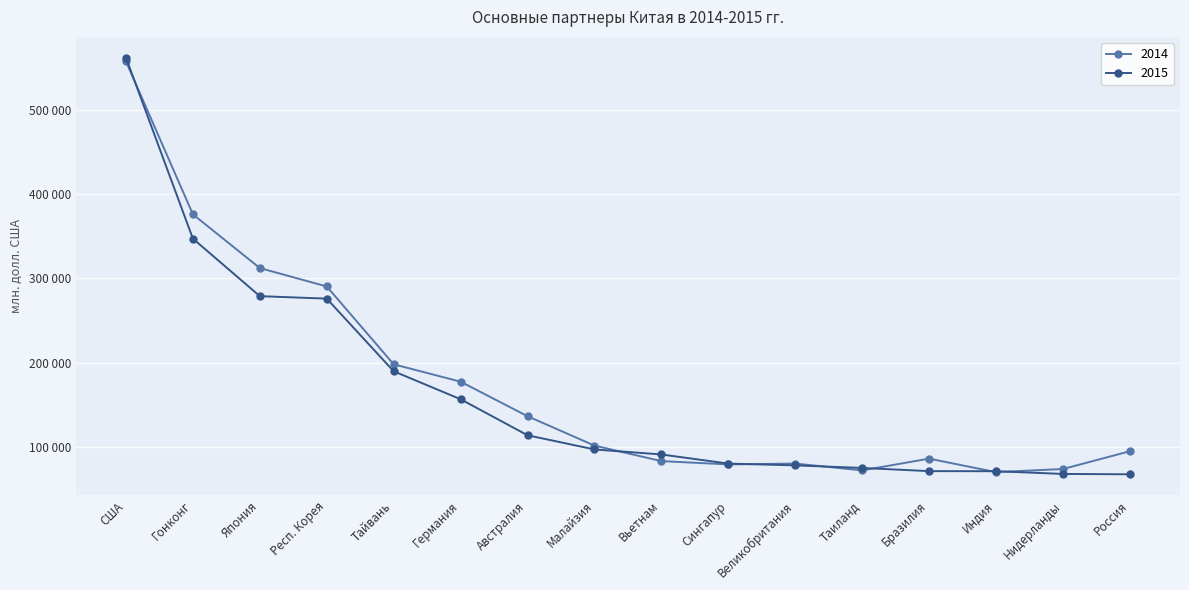

Does the chart have visible grid lines?

Yes